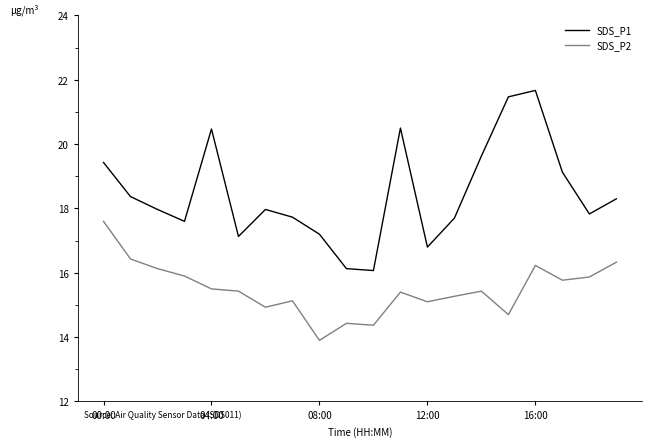

At how many categories does at least one series exceed 14?

20